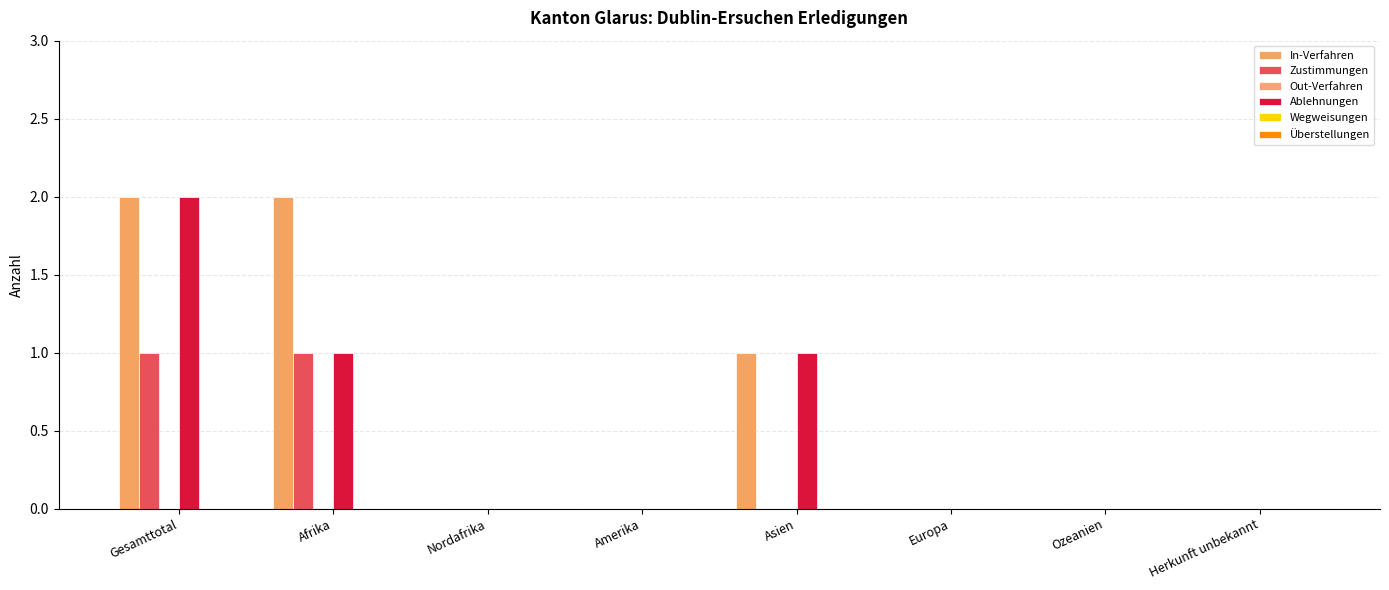

Does the chart contain stacked bars?

No